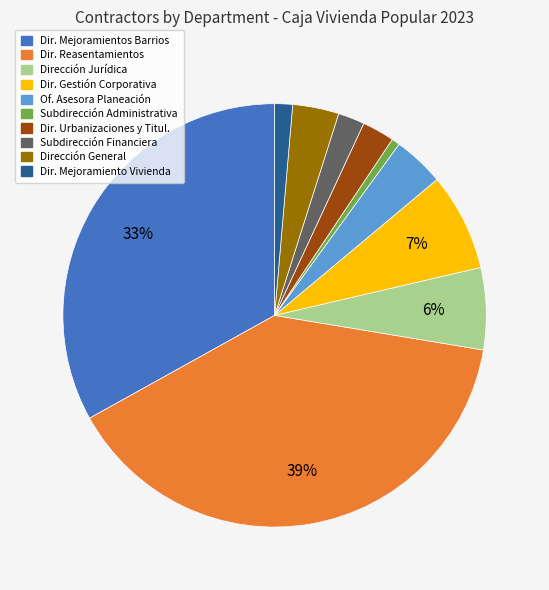

Is there a majority slice in this chart?

No